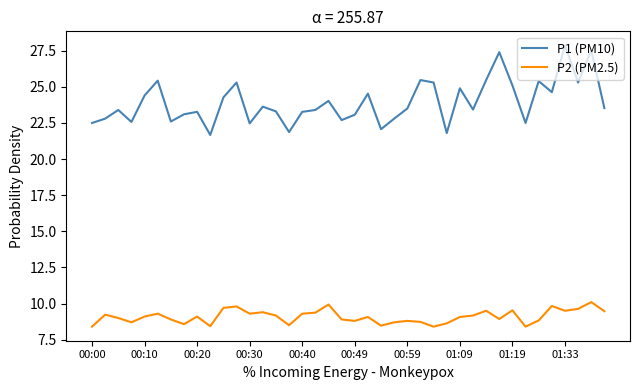

List the series in order of their peak value, lowest first.

P2 (PM2.5), P1 (PM10)